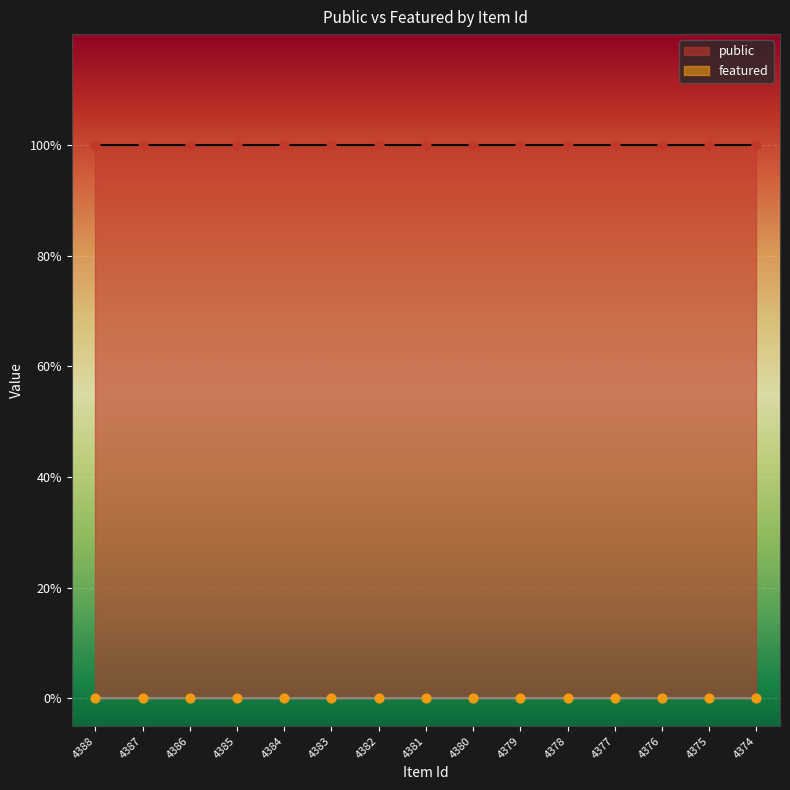

Which series has the widest spread of Y values?

public